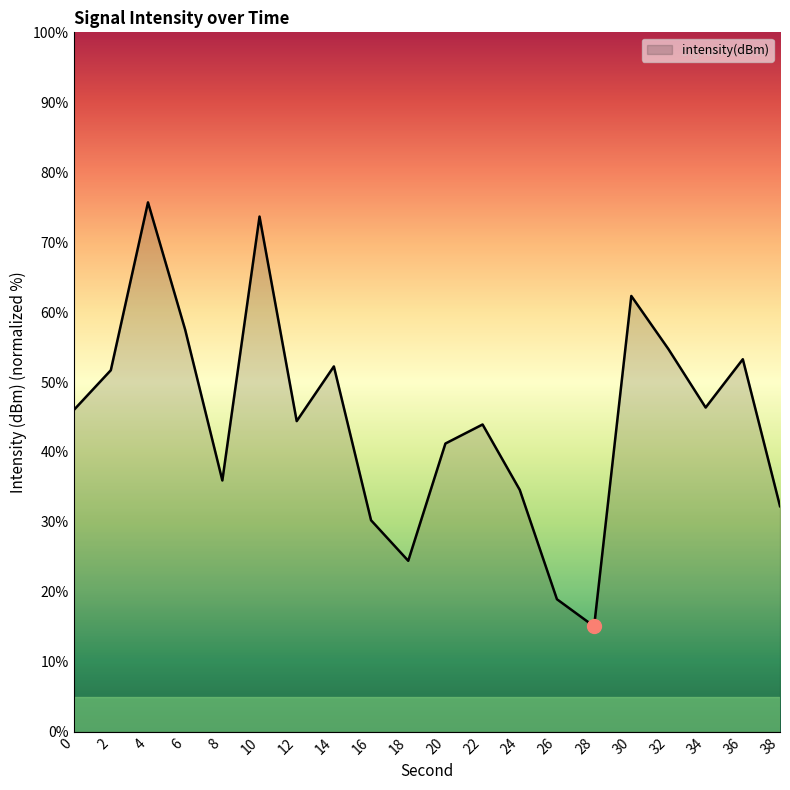

Which category has the highest value across all series?

4